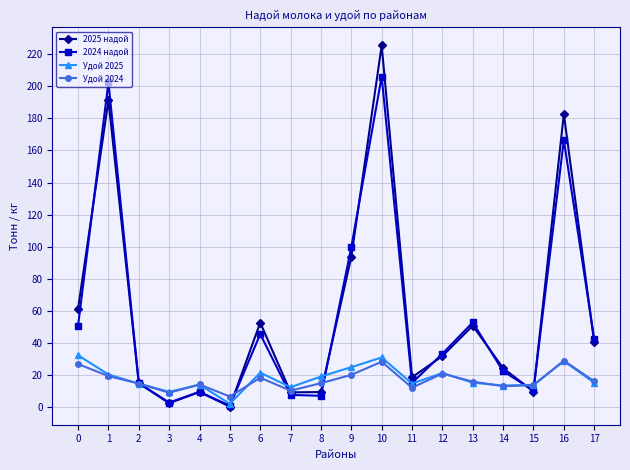

After their last crossing, which series has the higher values: 2024 надой or Удой 2024?

2024 надой